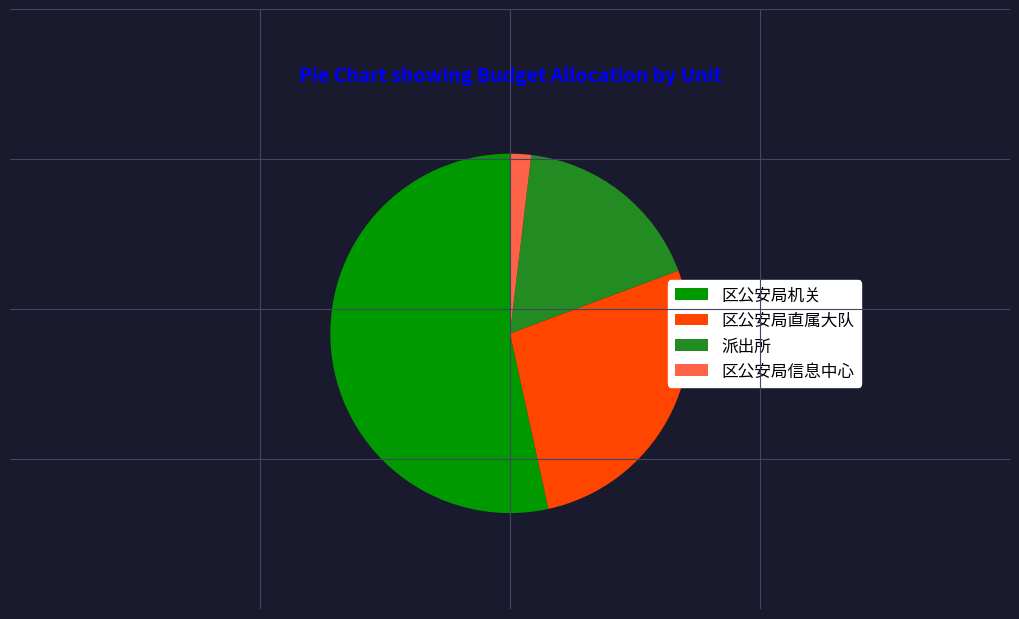

Which slice is the smallest?

区公安局信息中心